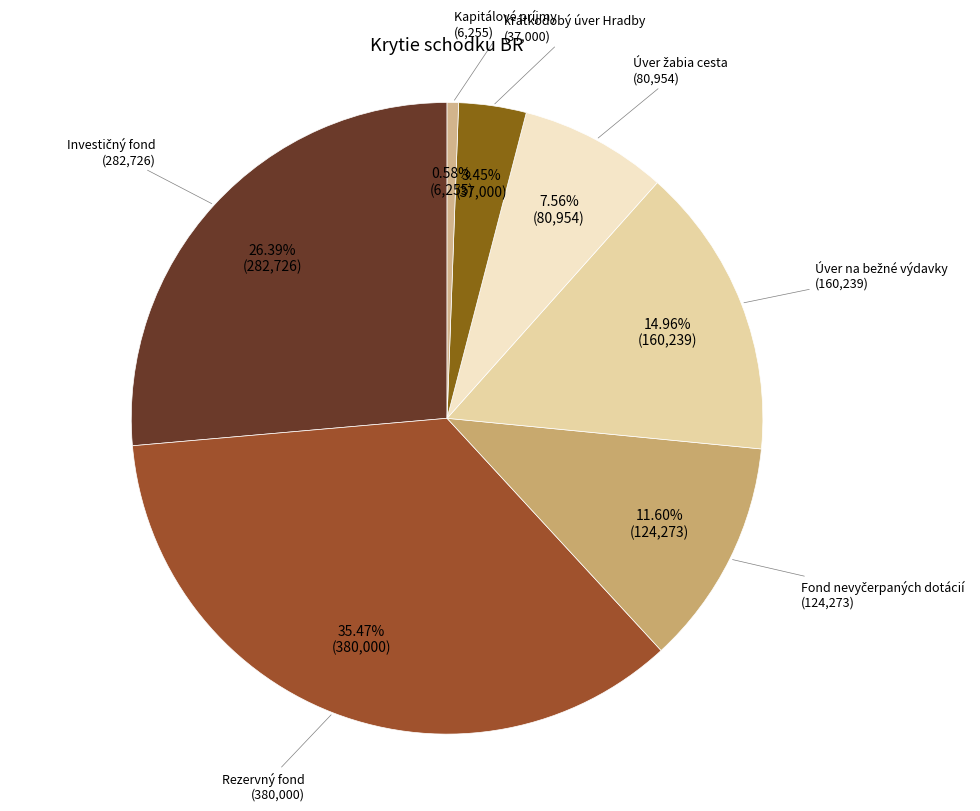

Is there a majority slice in this chart?

No